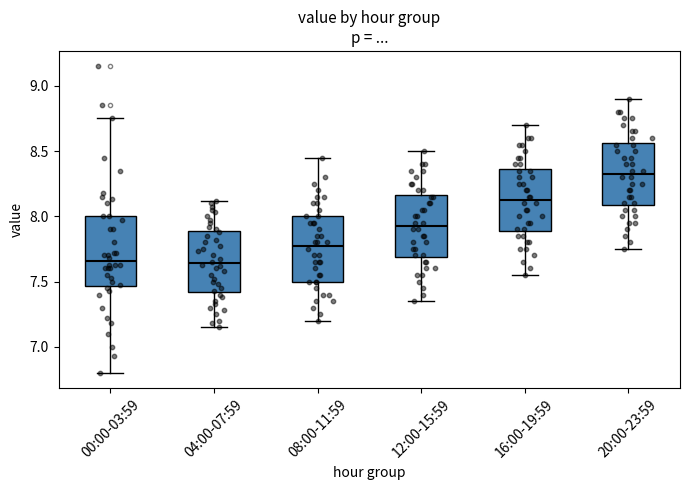

Reading left to right, read every box against the y-axis: the position of its median line, the range the box covers, and the ends of its whiskers. The values are not printed on the chart, so give them approximately, as read against the axis.

00:00-03:59: median 7.65, box 7.45 to 8.00, whiskers 6.80 to 8.75
04:00-07:59: median 7.65, box 7.40 to 7.90, whiskers 7.15 to 8.10
08:00-11:59: median 7.80, box 7.50 to 8.00, whiskers 7.20 to 8.45
12:00-15:59: median 7.95, box 7.70 to 8.15, whiskers 7.35 to 8.50
16:00-19:59: median 8.15, box 7.90 to 8.35, whiskers 7.55 to 8.70
20:00-23:59: median 8.35, box 8.10 to 8.55, whiskers 7.75 to 8.90